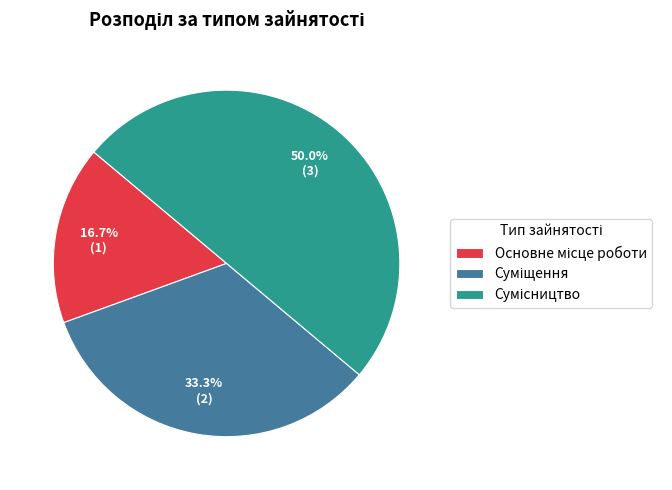

Approximately how many times larger is the value at Сумісництво compared to Суміщення?

1.5